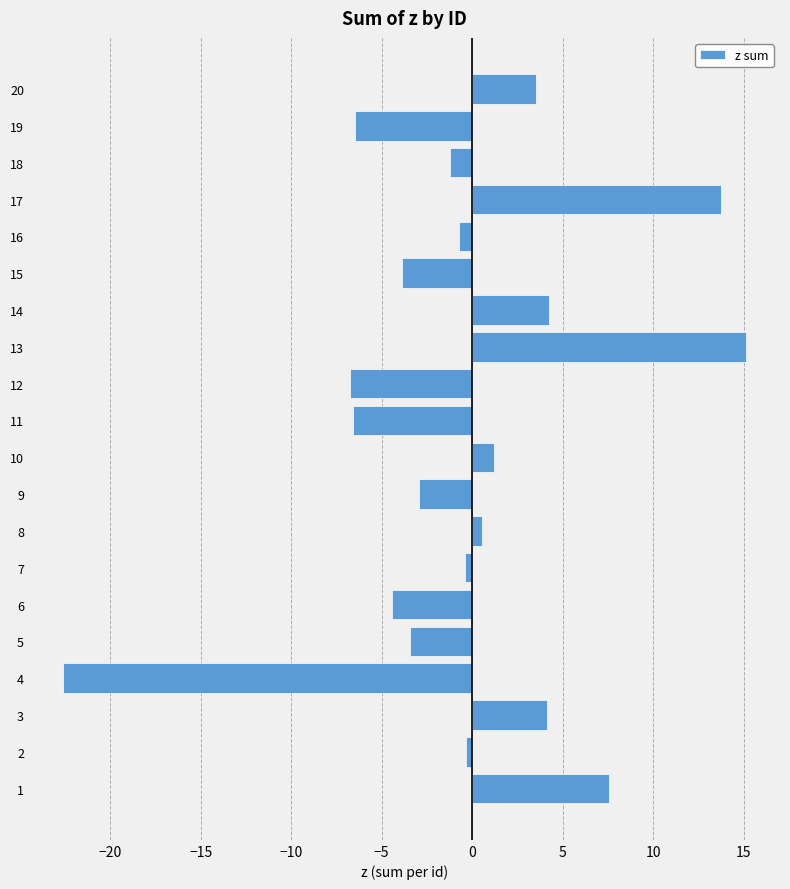

How many negative values are there?

12